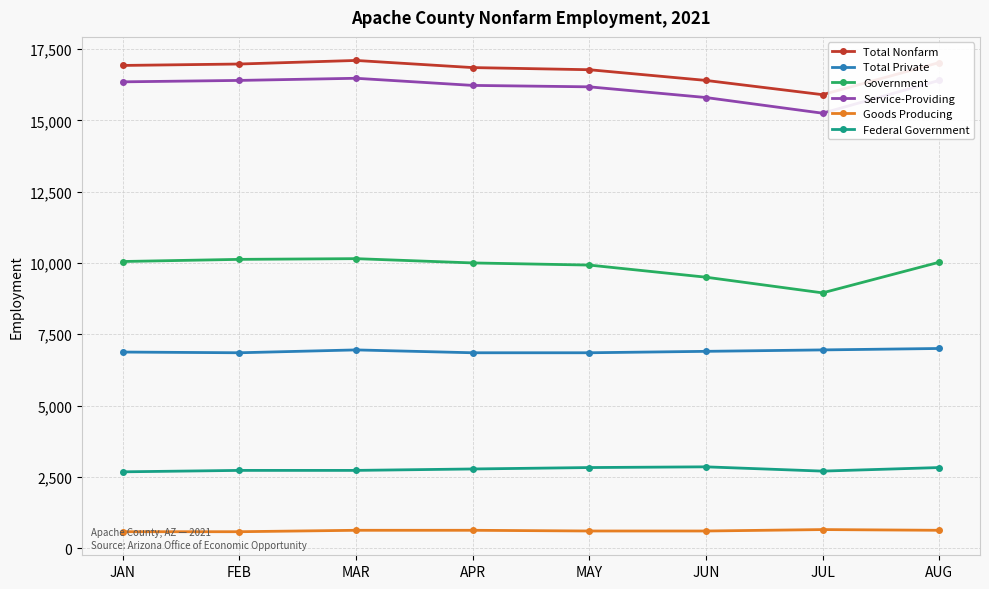

The Government series shows 10050 at JAN. True or false?

True